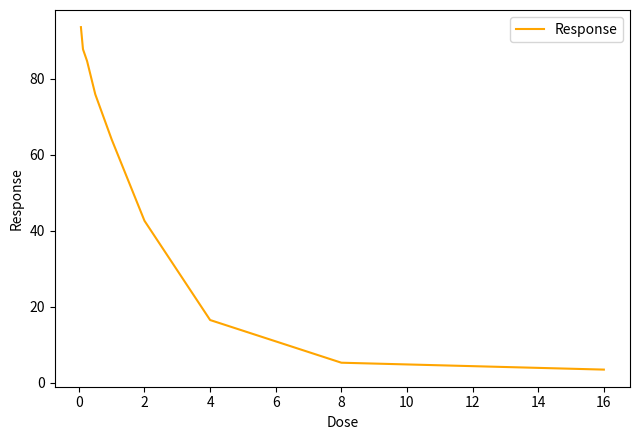

What is the difference between the maximum and minimum values?

90.1